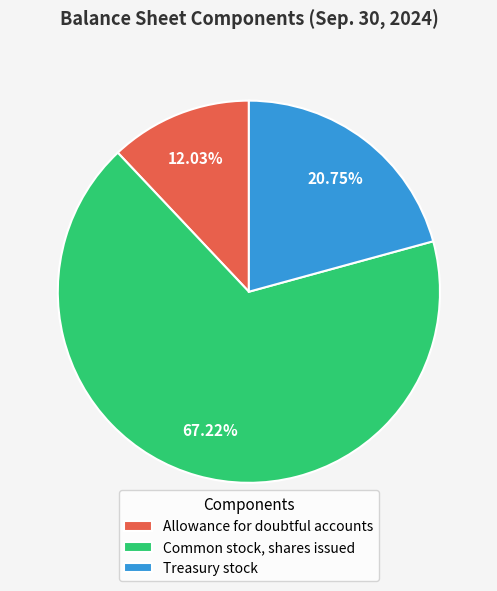

To the nearest percent, what percentage of the pie is Common stock, shares issued?

67%